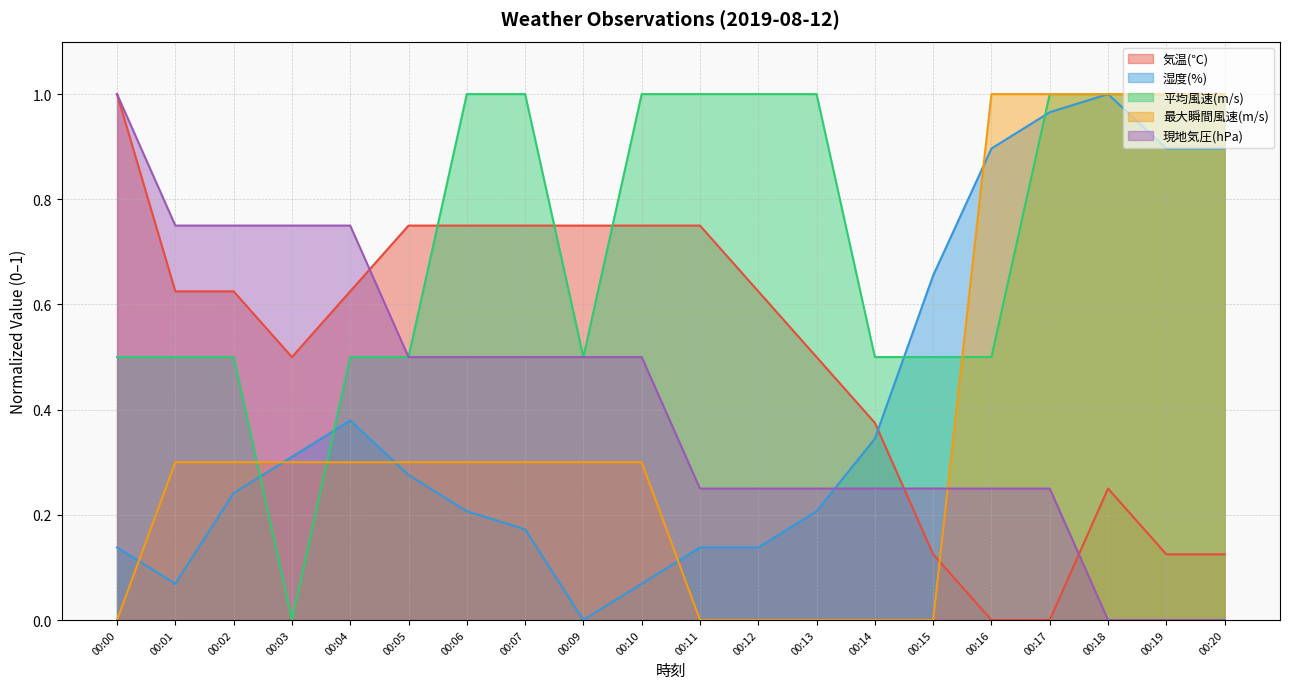

Where is 平均風速(m/s) nearest to the value 0?

00:03